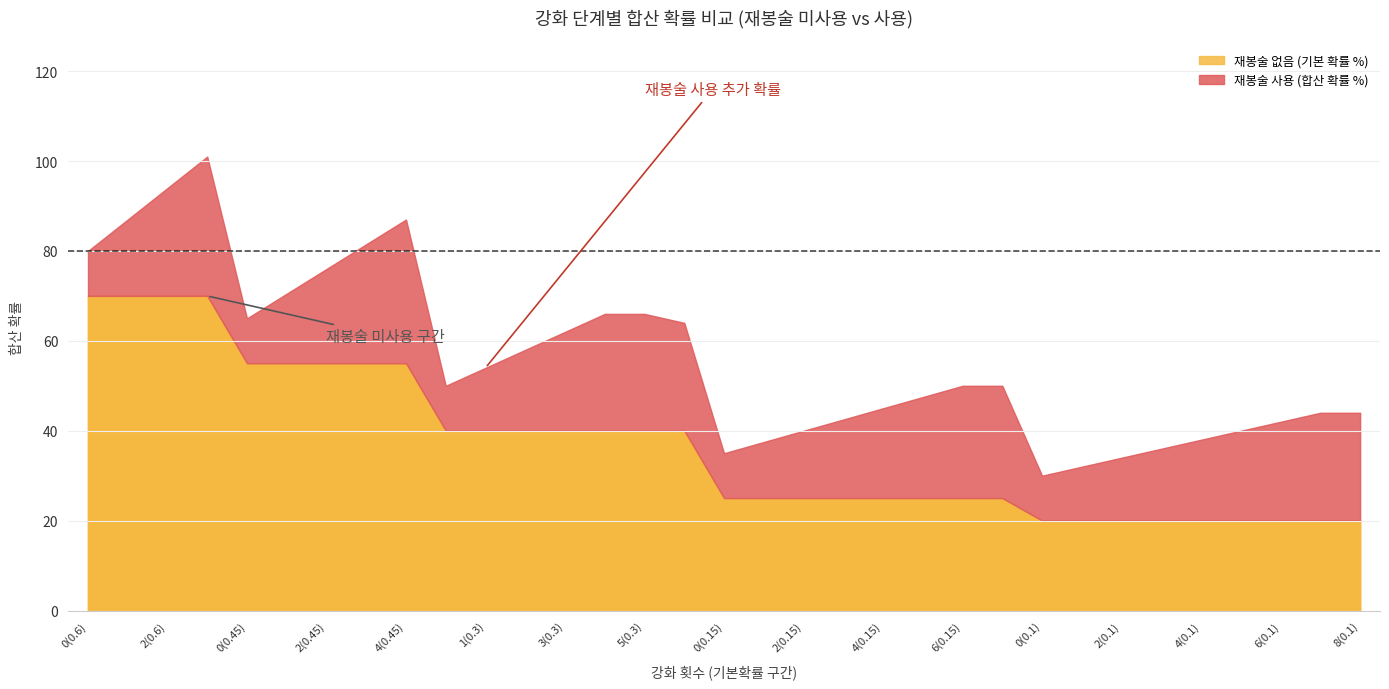

What is the difference between the highest and lowest values at 5(0.15)?

22.5